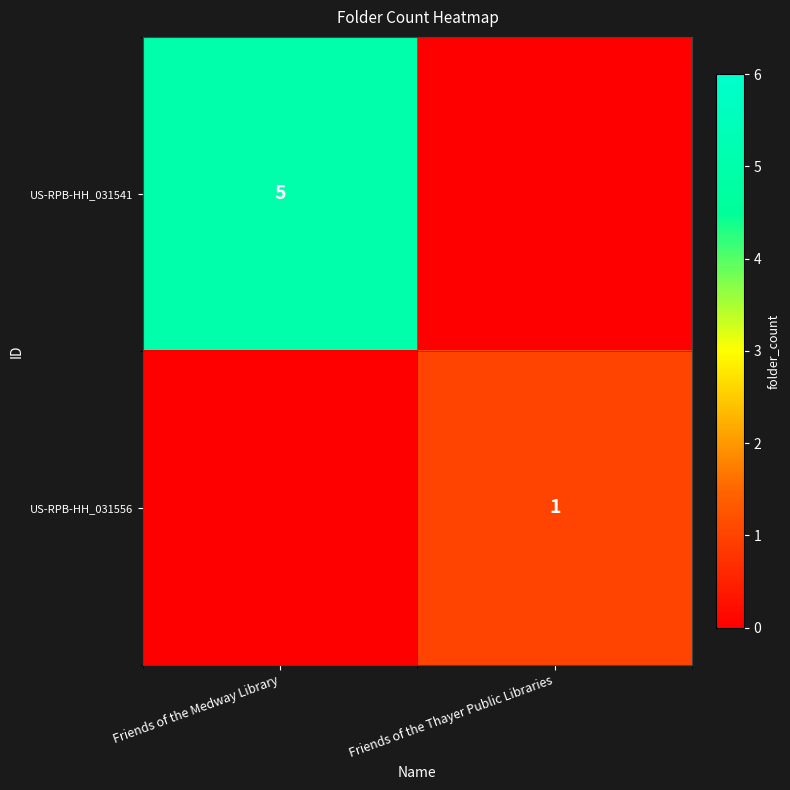

Is the value of US-RPB-HH_031556 at Friends of the Thayer Public Libraries greater than the value of US-RPB-HH_031541 at Friends of the Medway Library?

No